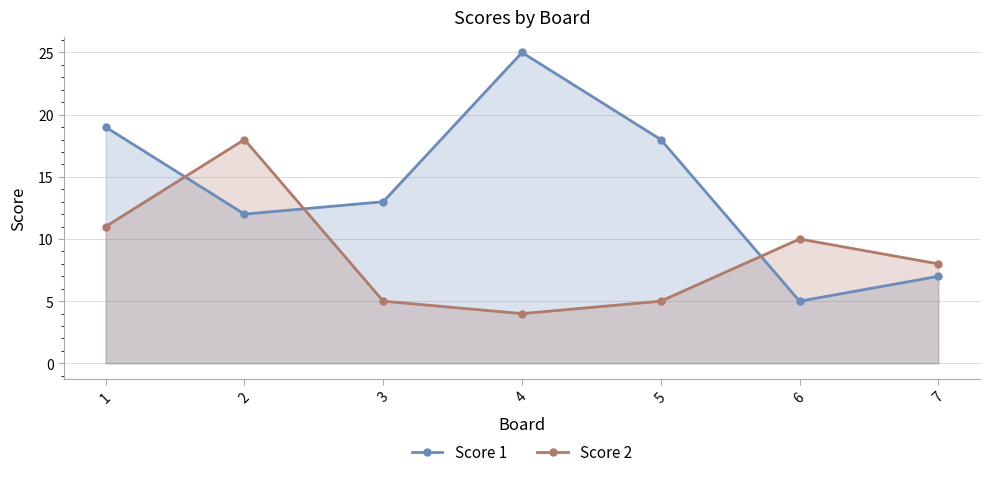

Which has a higher value, 5 or 7?

5